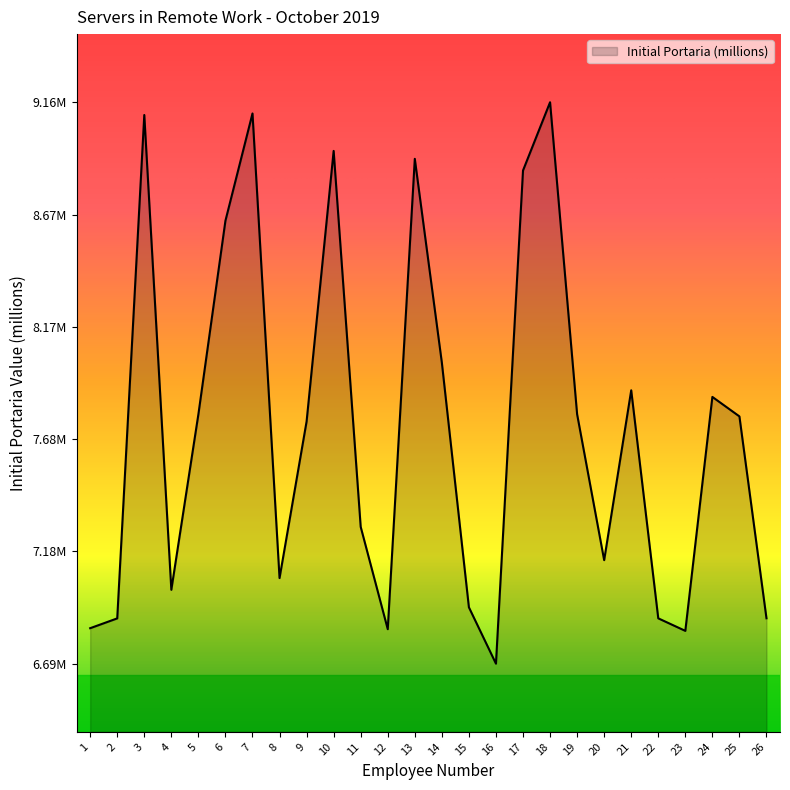

What is the approximate value at 2?

6.9